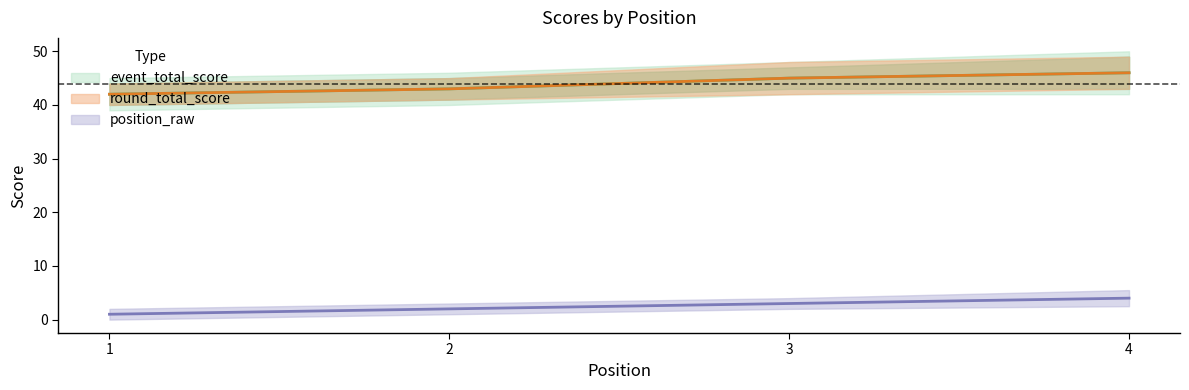

Rank the series at 4 from lowest to highest value.

position_raw, event_total_score, round_total_score